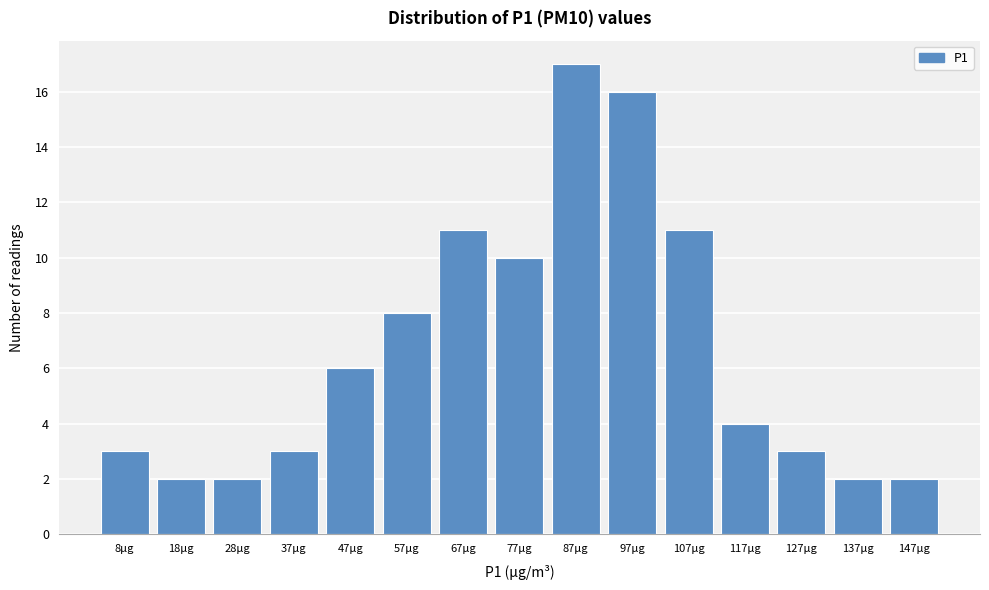

Reading left to right, list all the values displayed in this chart.

8μg=3	18μg=2	28μg=2	37μg=3	47μg=6	57μg=8	67μg=11	77μg=10	87μg=17	97μg=16	107μg=11	117μg=4	127μg=3	137μg=2	147μg=2